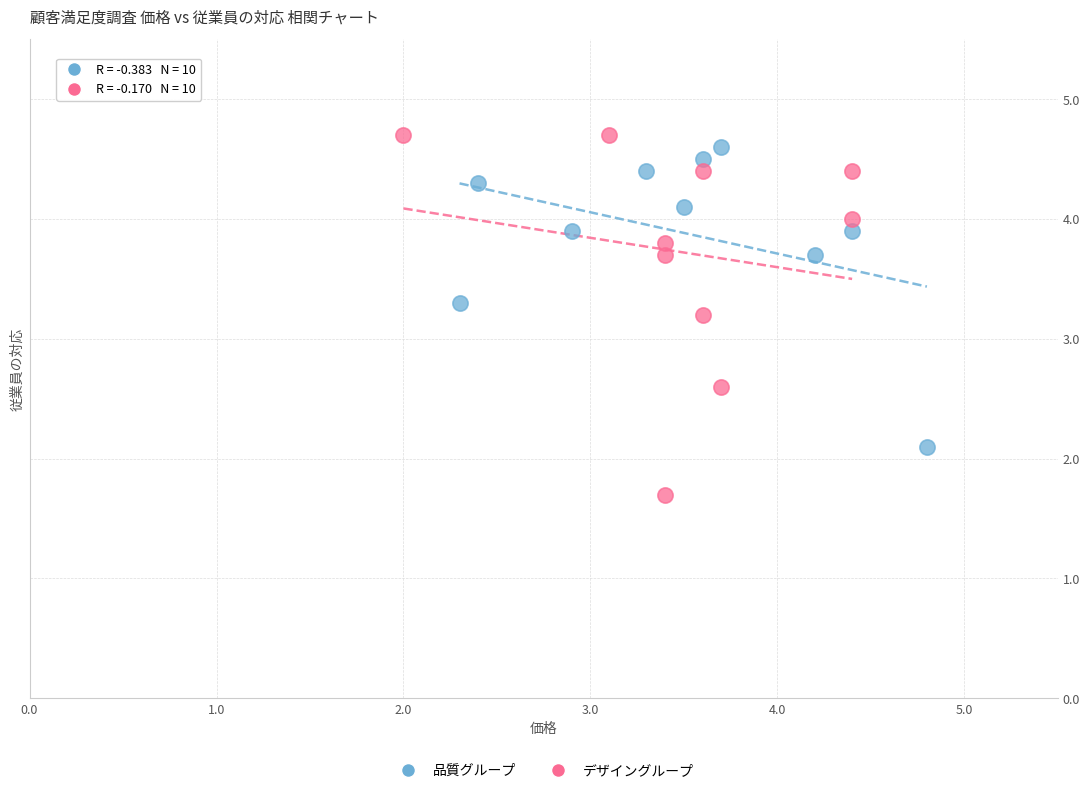

Which series contains the lowest Y value?

デザイングループ